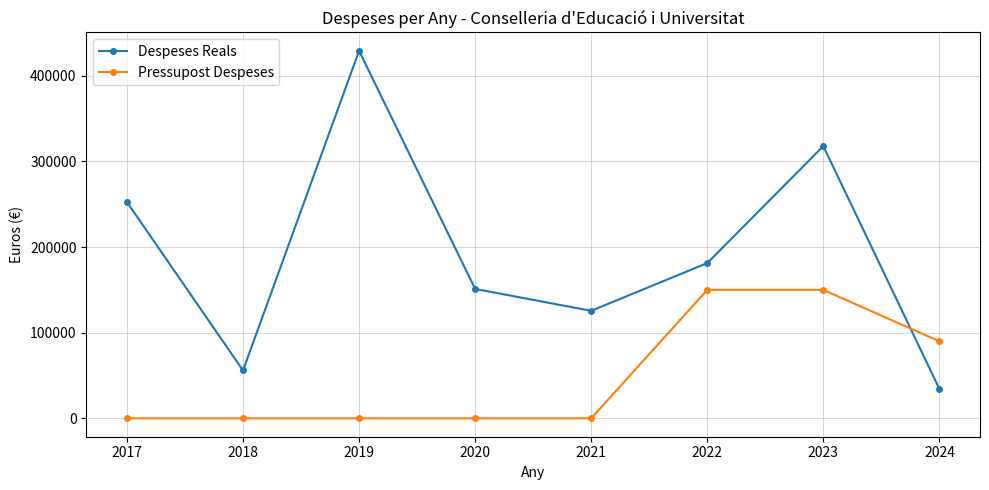

What is the minimum value for Despeses Reals?

34404.0